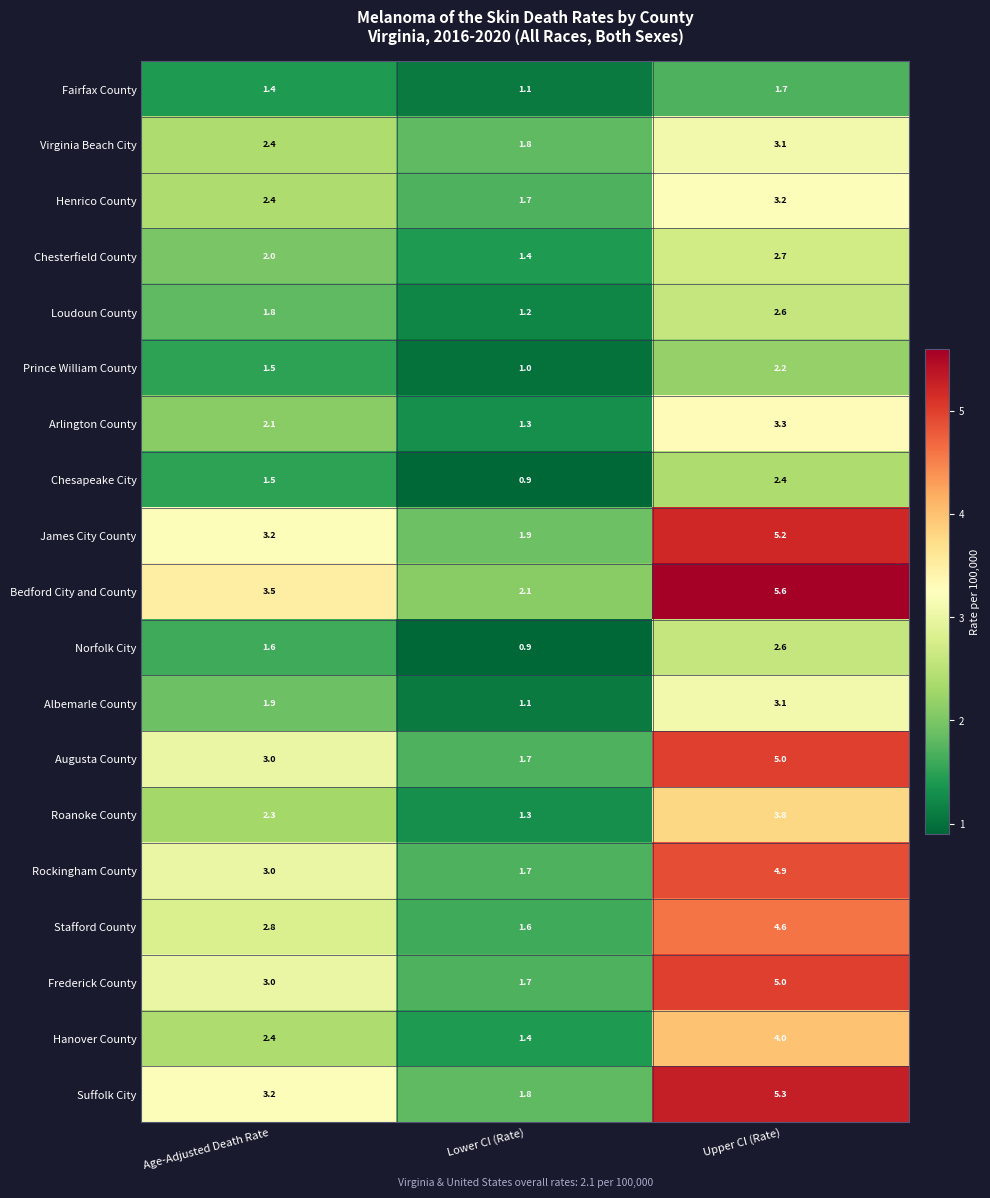

What is the spread (max minus min) of values at Upper CI (Rate)?

3.9